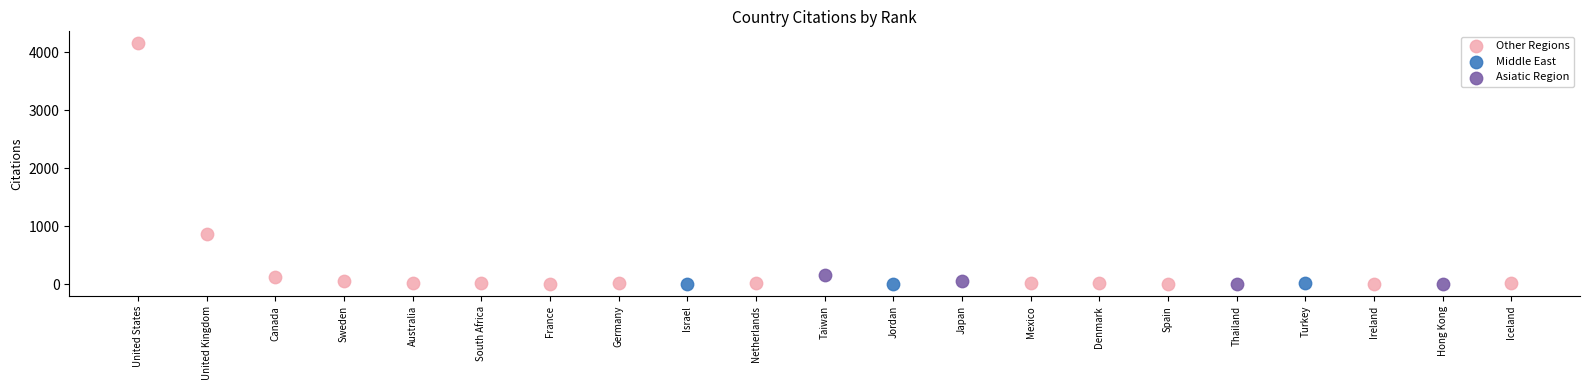

Which series has the largest Y range (max minus min)?

Other Regions